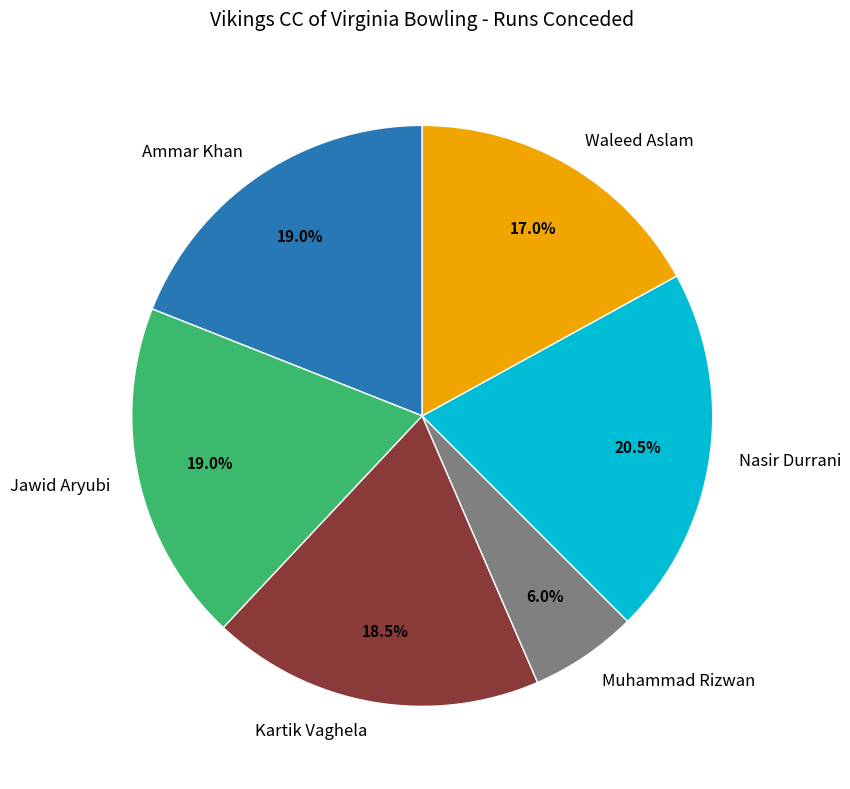

Does Kartik Vaghela account for over 50% of the chart?

No